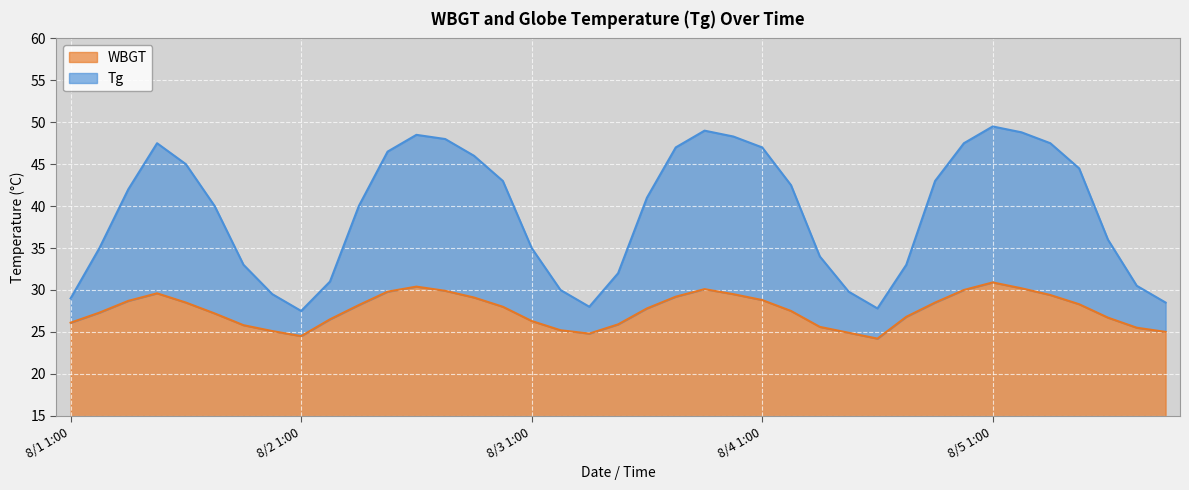

Does the chart display data point markers on the line(s)?

No